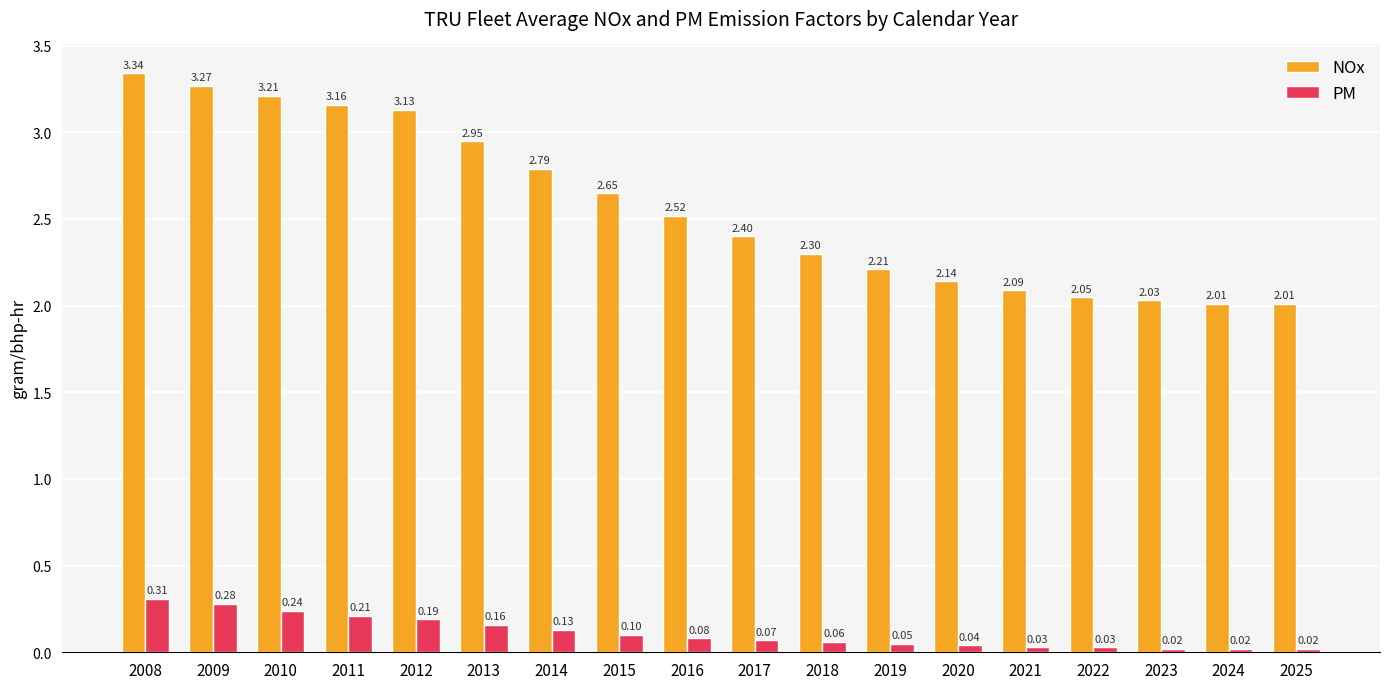

How many distinct data groups are displayed?

2